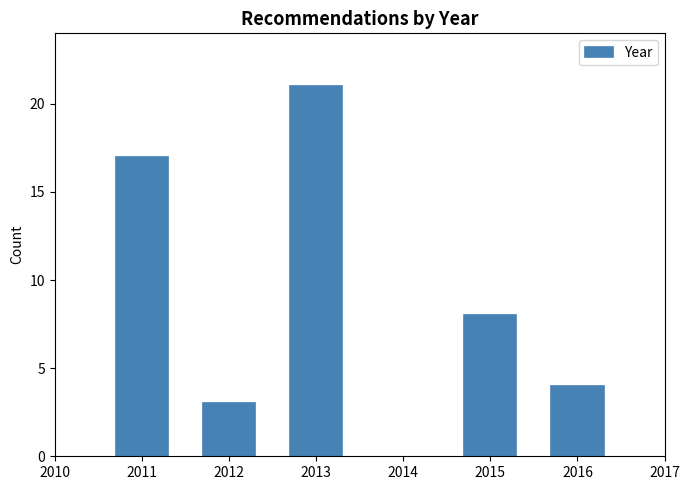

Reading left to right, extract all data points from this chart.

2011=17	2012=3	2013=21	2015=8	2016=4